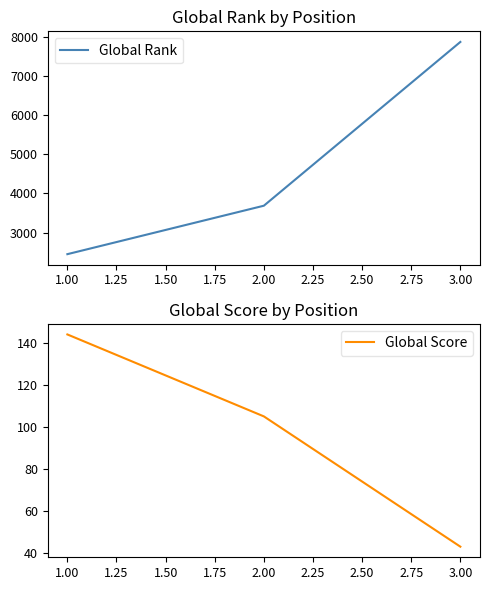

The value of Global Rank at 1.00 is 2447. True or false?

True